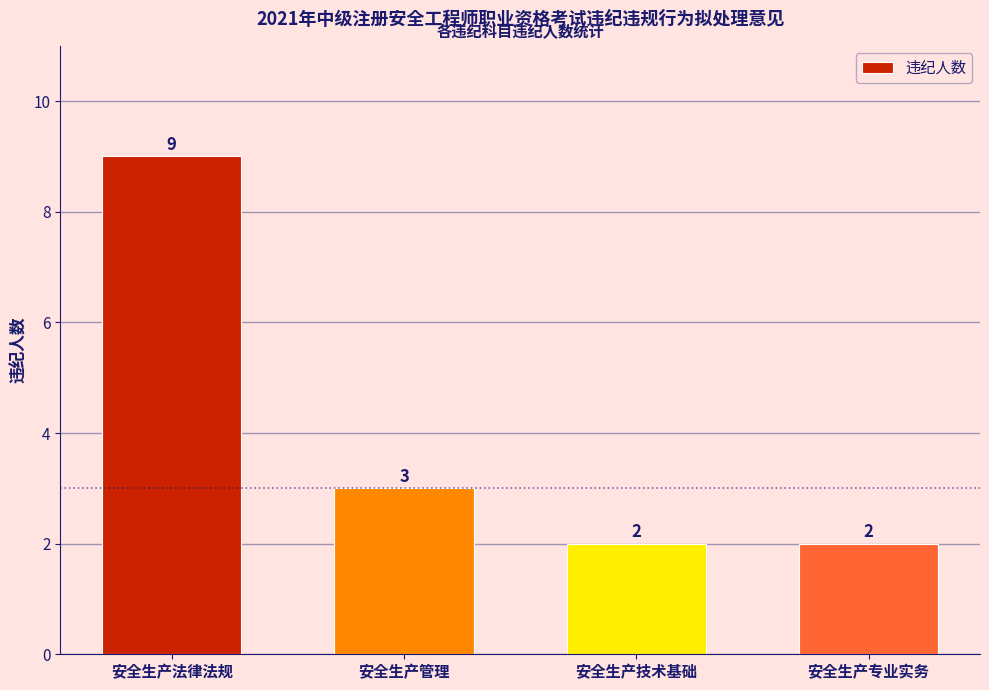

What is the value of the 3rd bar from the left?

2